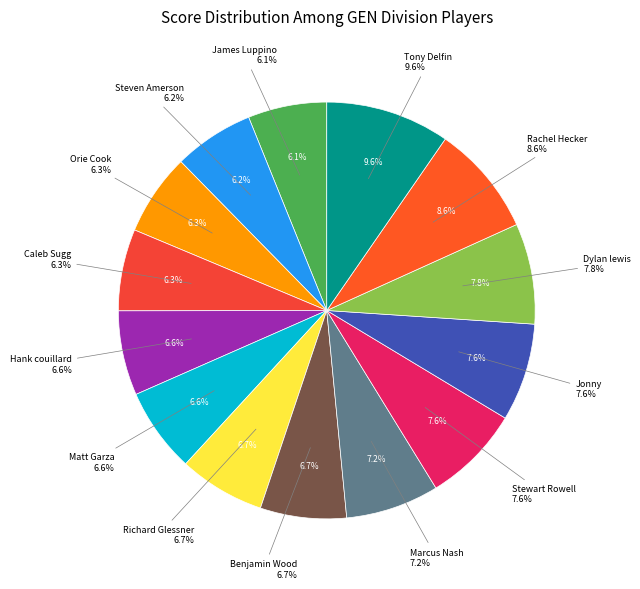

Is there any slice that represents more than half of the pie?

No